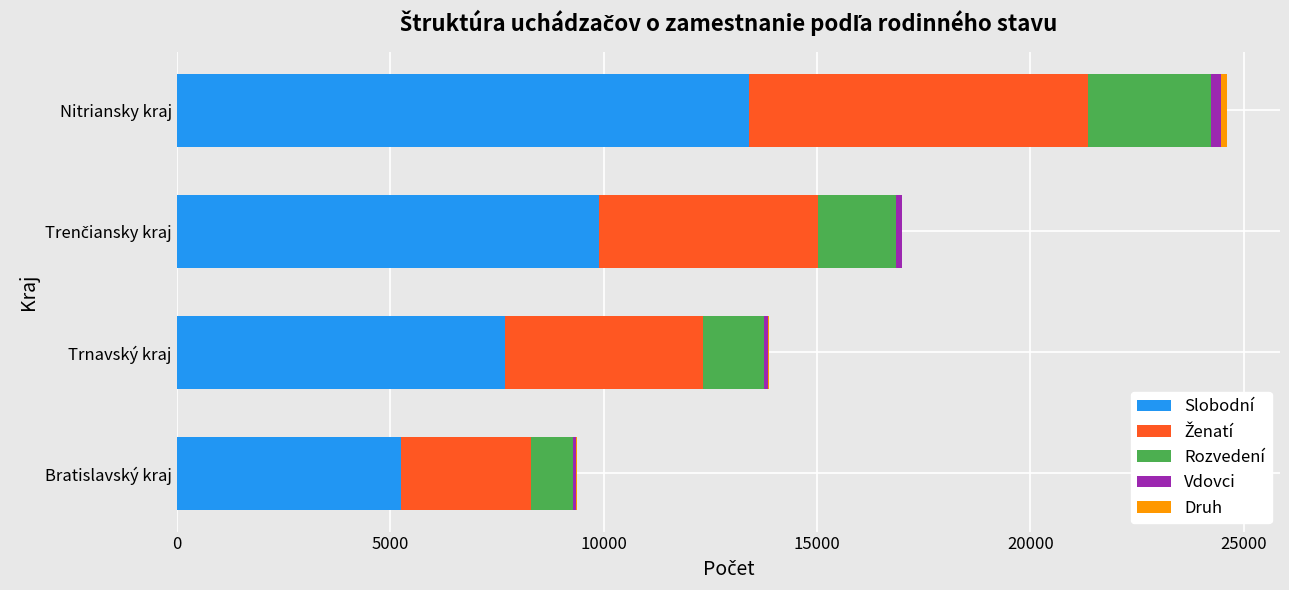

At which label does Slobodní reach its peak?

Nitriansky kraj